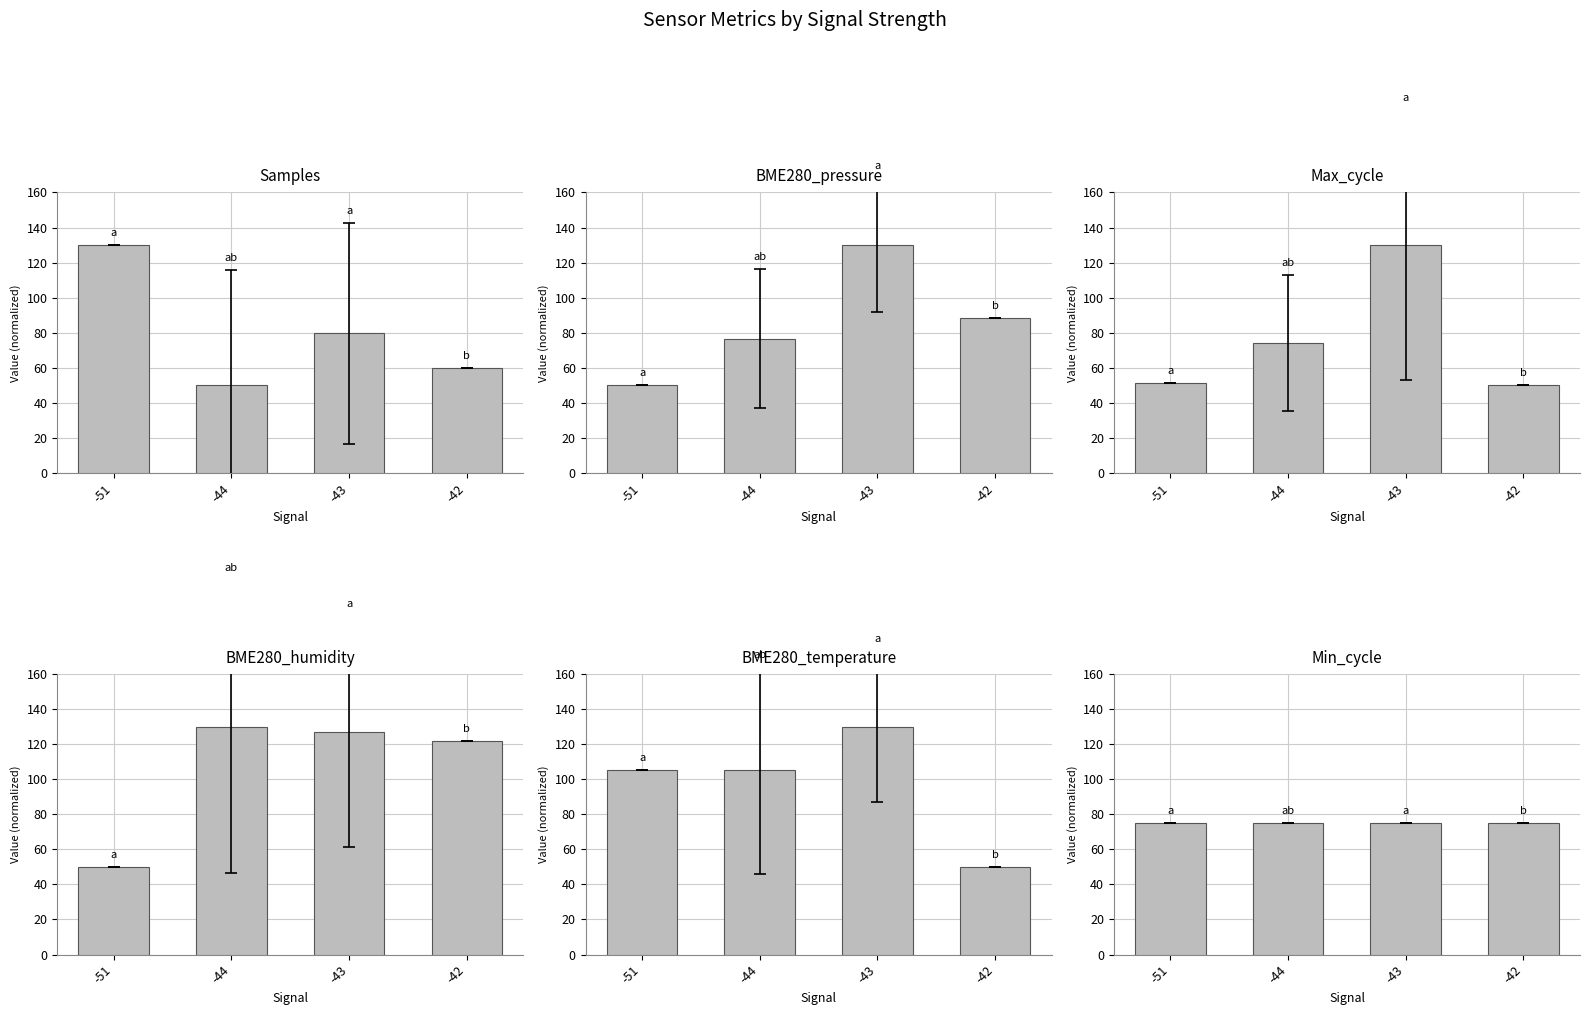

What is the sum of the Min_cycle values at -44 and -51?

150.0